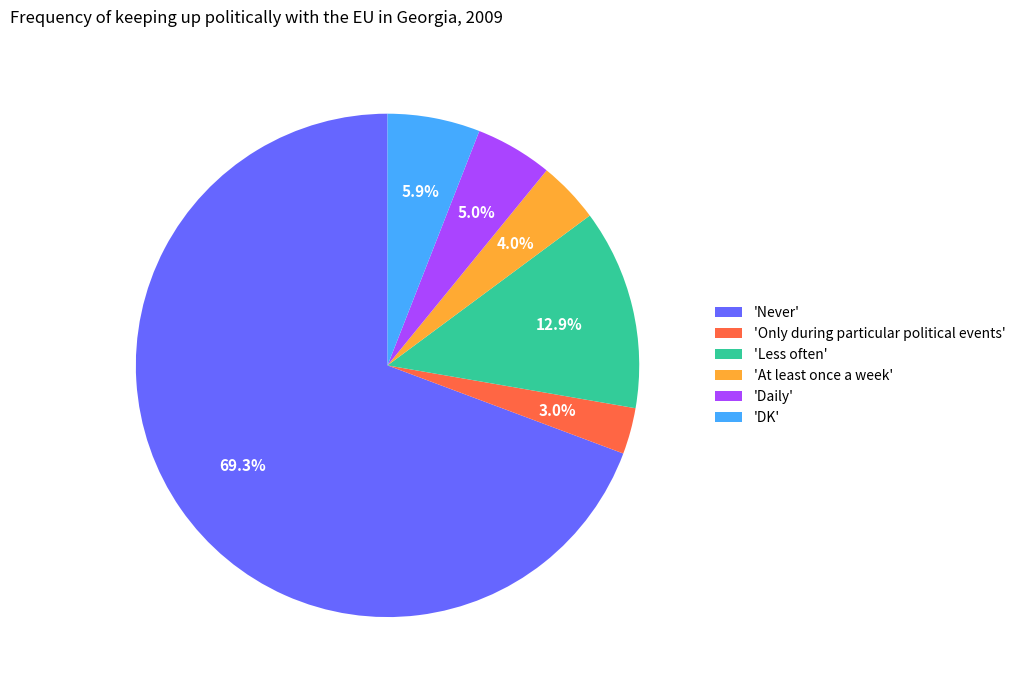

Combined, do 'Daily' and 'Never' account for over 50%?

Yes